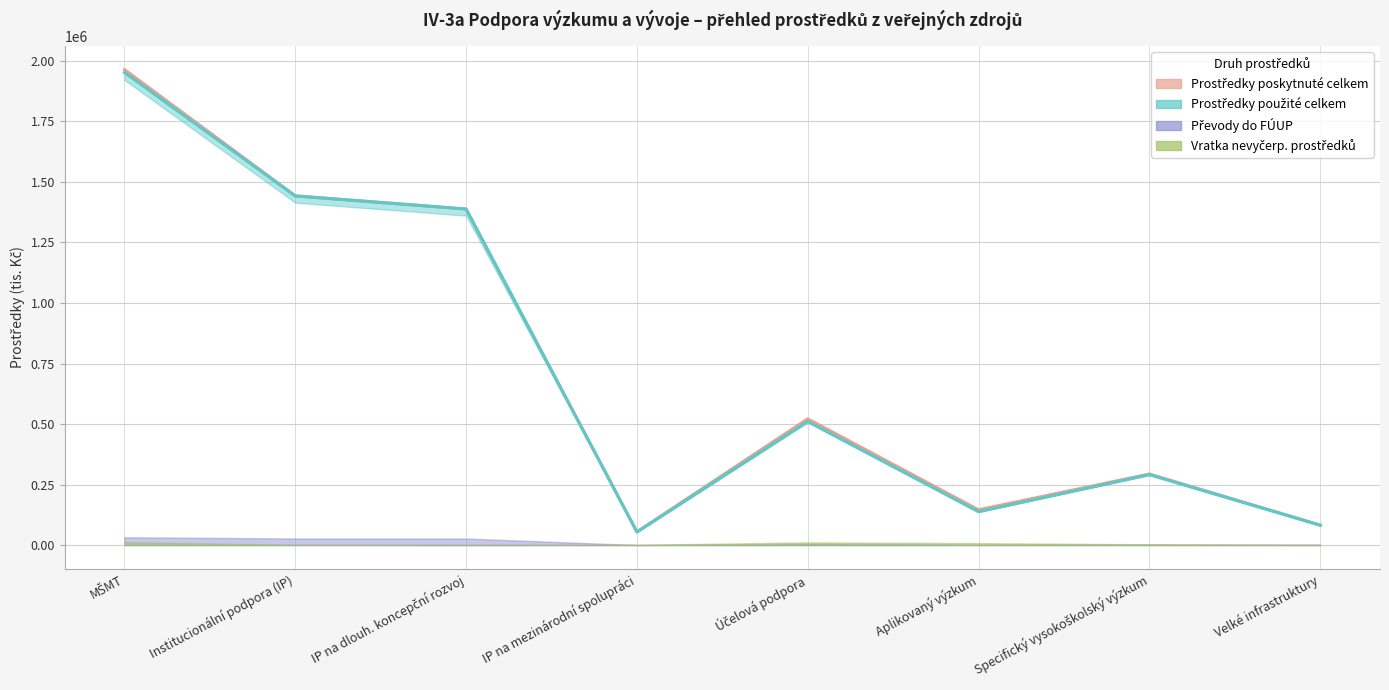

The value of Prostředky poskyt. celkem (linie) at Specifický vysokoškolský výzkum is 293553. True or false?

True